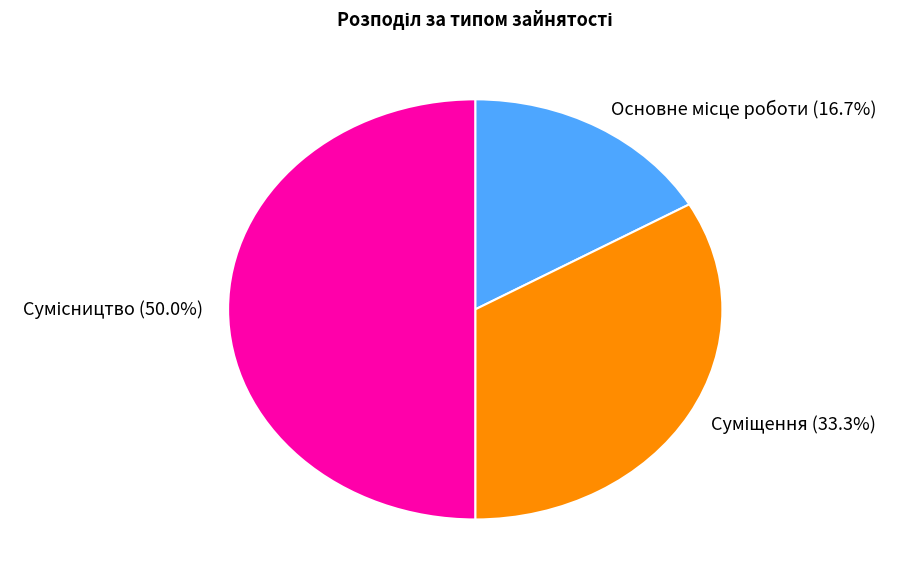

The Сумісництво slice represents 58% of the pie. True or false?

False